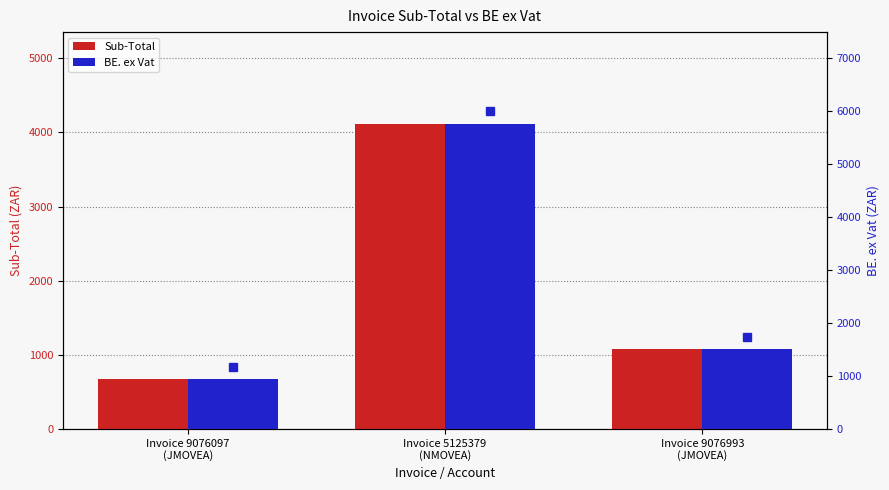

What is the label of the 1st bar from the right?

Invoice 9076993
(JMOVEA)